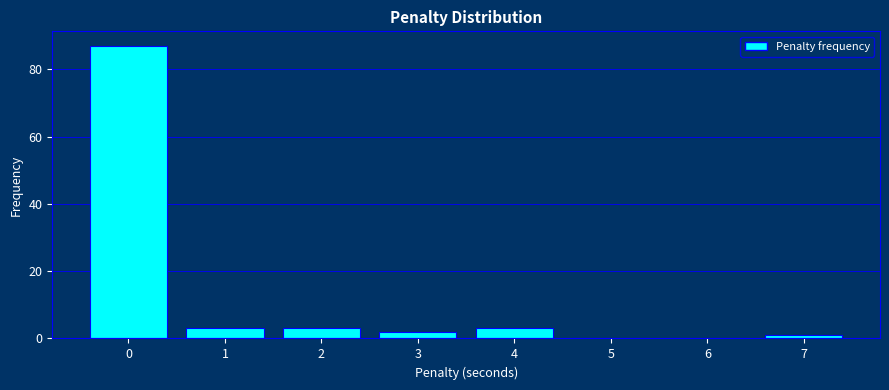

Reading right to left, extract all data points from this chart.

7=1	6=0	5=0	4=3	3=2	2=3	1=3	0=87